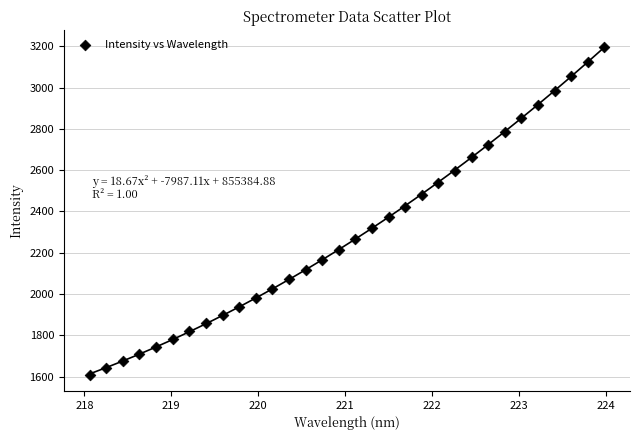

What is the range of Y values (max minus min)?

1587.5